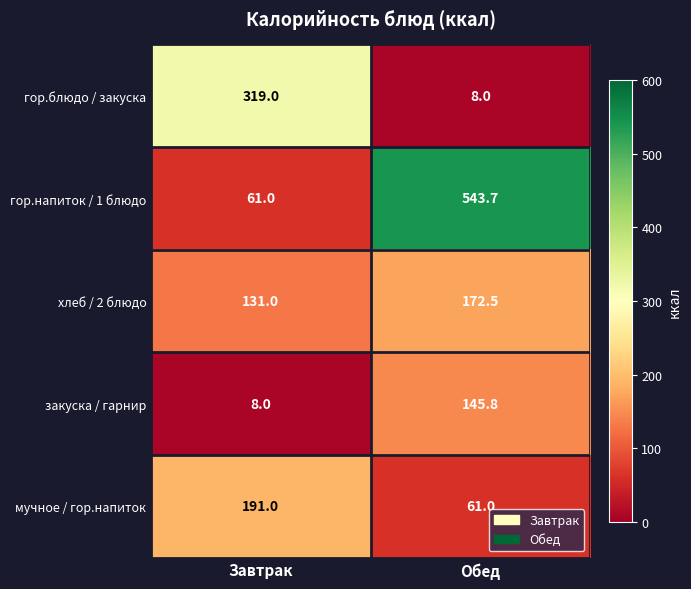

What is the difference between the гор.блюдо / закуска values at Завтрак and Обед?

311.0